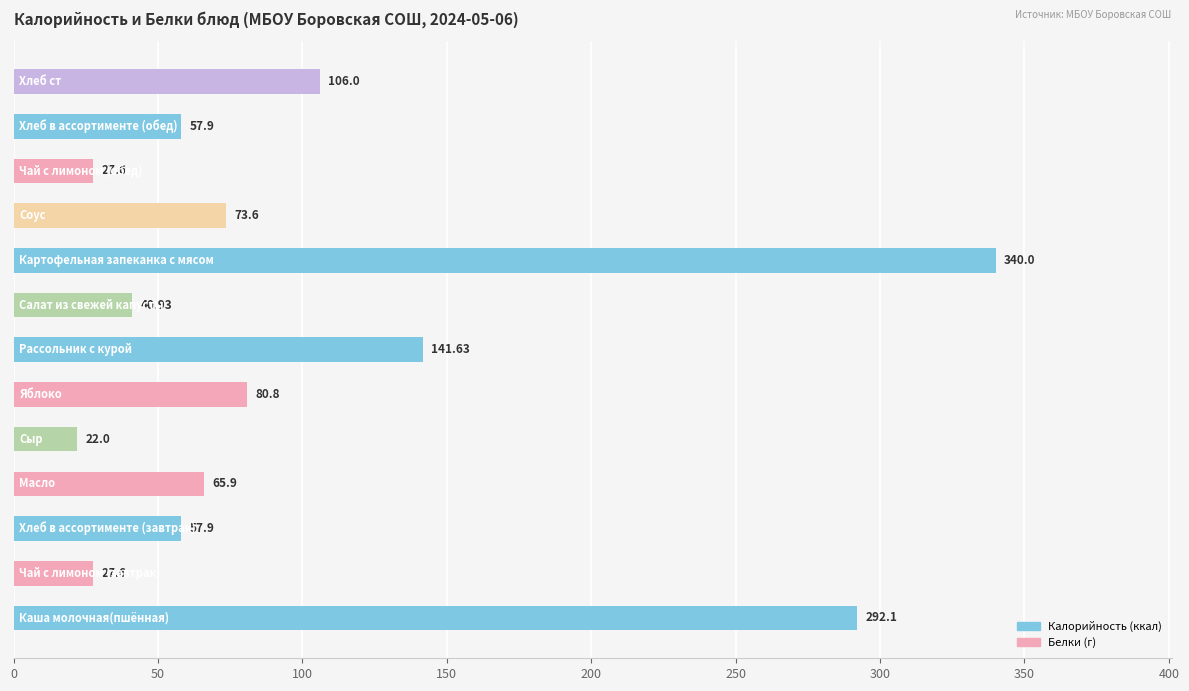

How many series are shown in this chart?

1